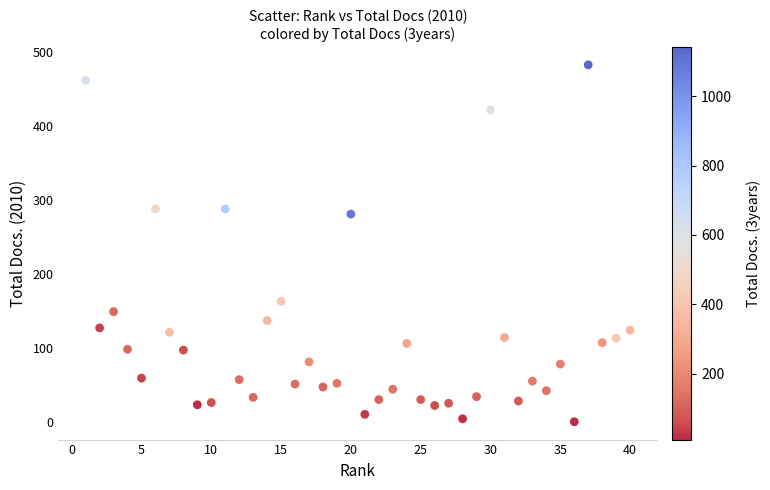

What Y value in the scatter plot is closest to 241?

281